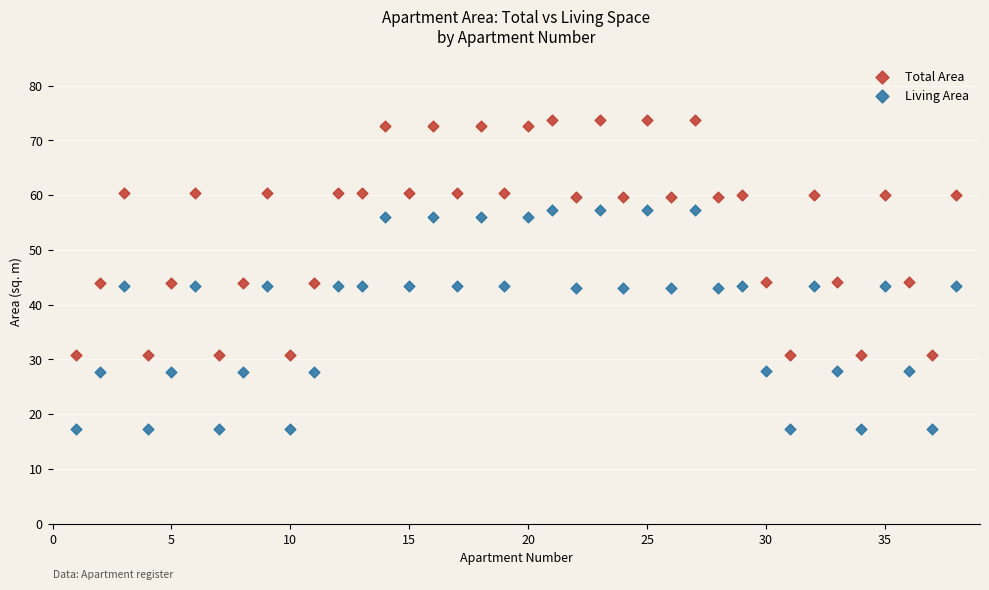

Across all data points, what is the range of Y values (max minus min)?

56.6